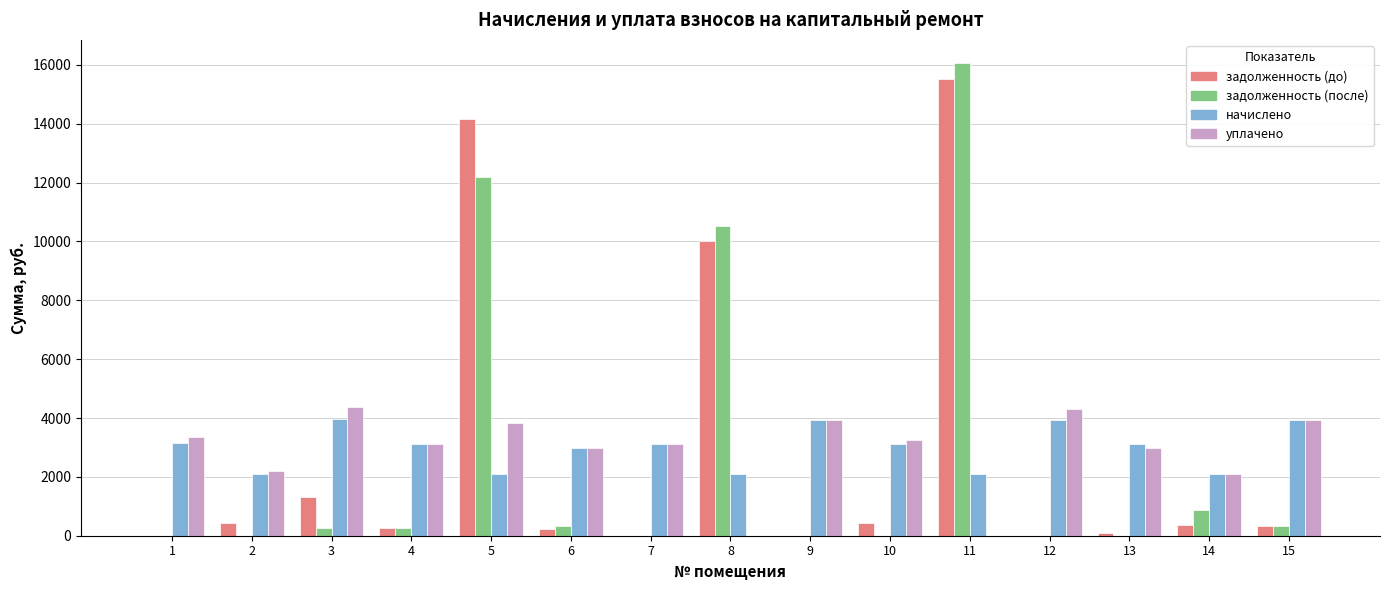

What is the sum of all начислено values?

44961.0